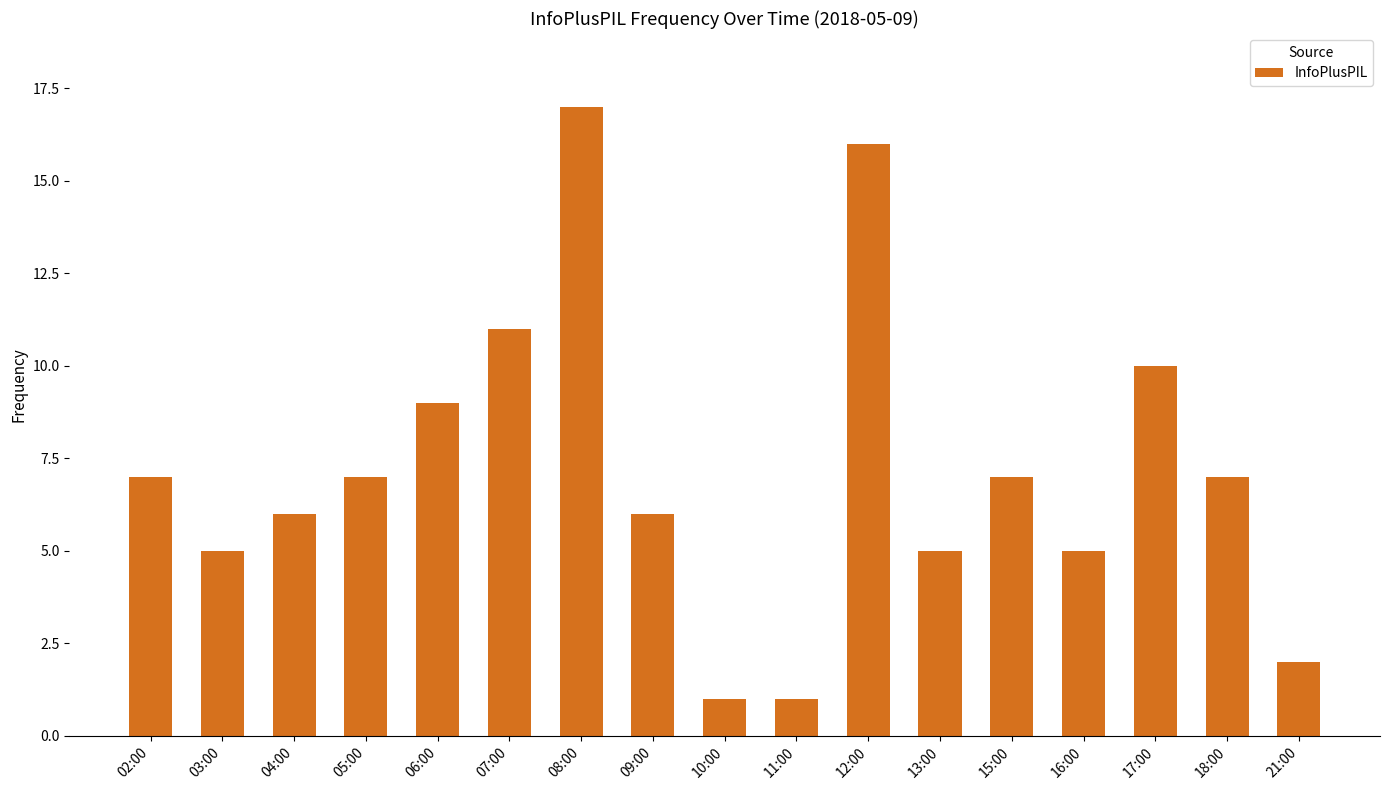

What is the sum of the values at 04:00 and 06:00?

15